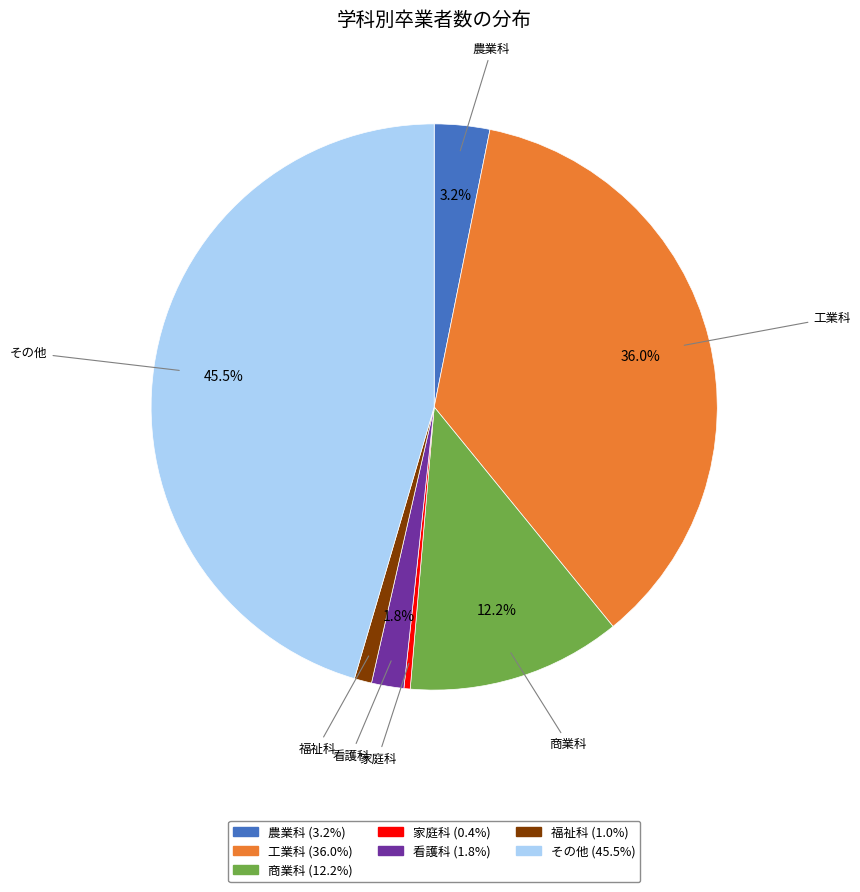

Does any single category account for the majority?

No